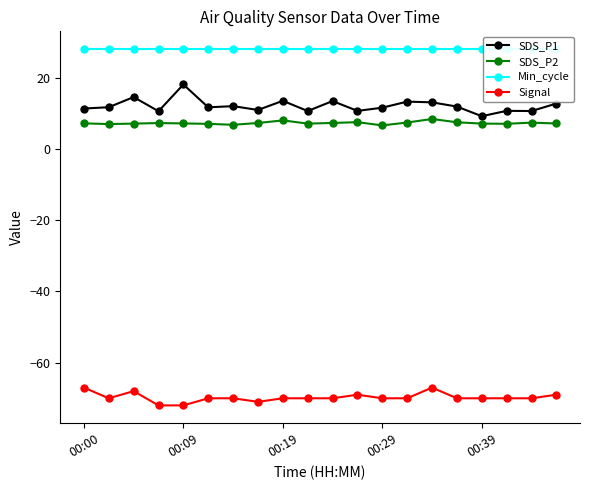

How many interior local peaks does the SDS_P1 series have?

7